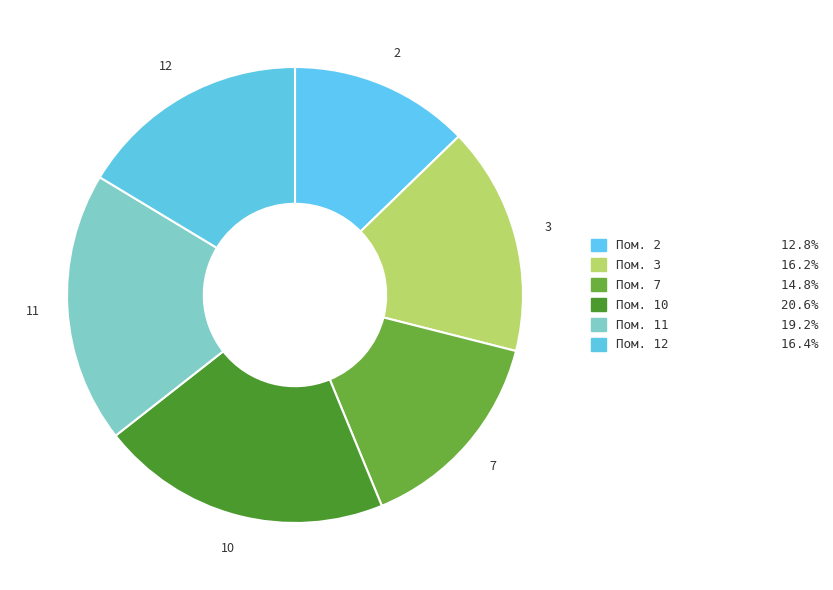

Does any single category account for the majority?

No